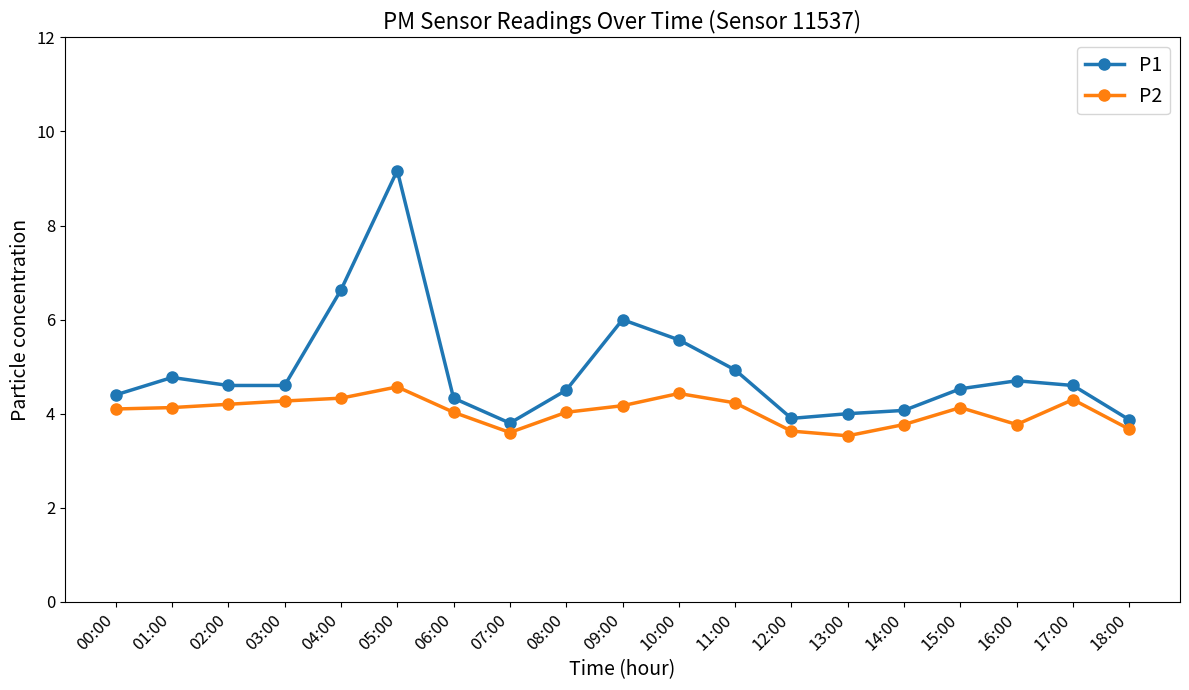

True or false: P2 and P1 intersect in this chart.

False